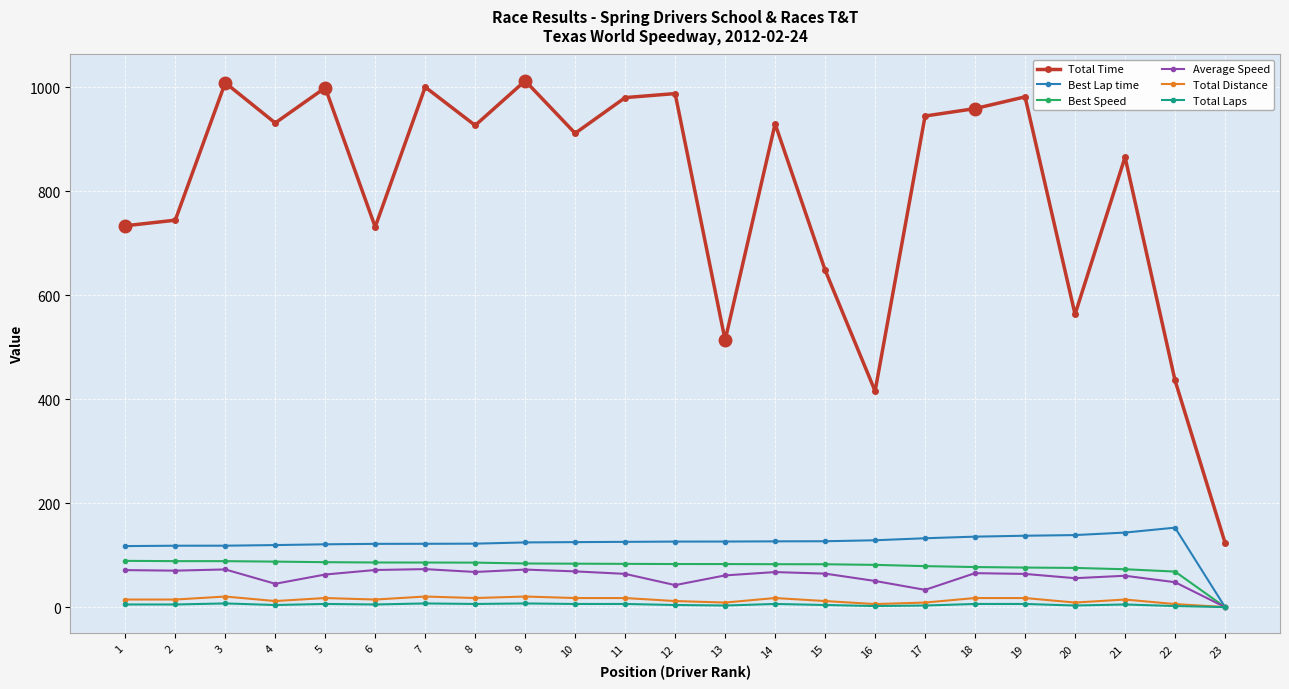

What is the spread (max minus min) of values at 1?

728.8